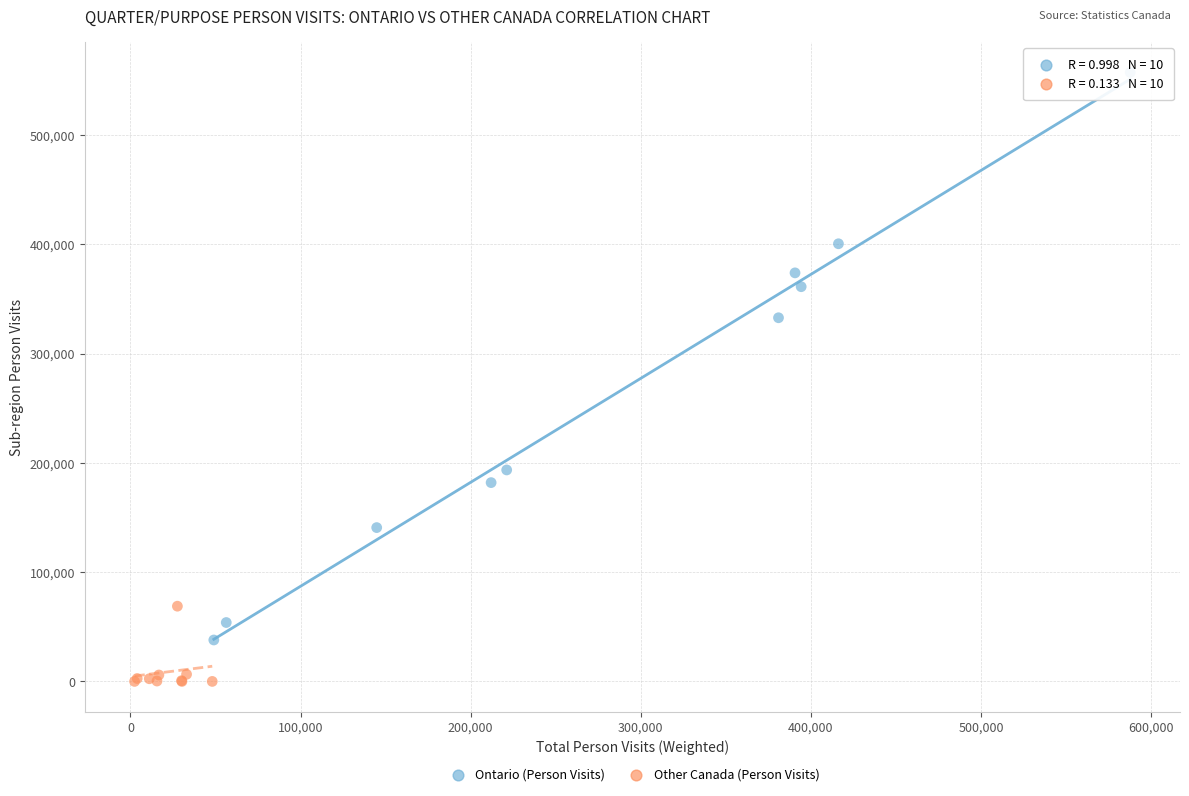

Which series contains the lowest Y value?

Other Canada (Person Visits)